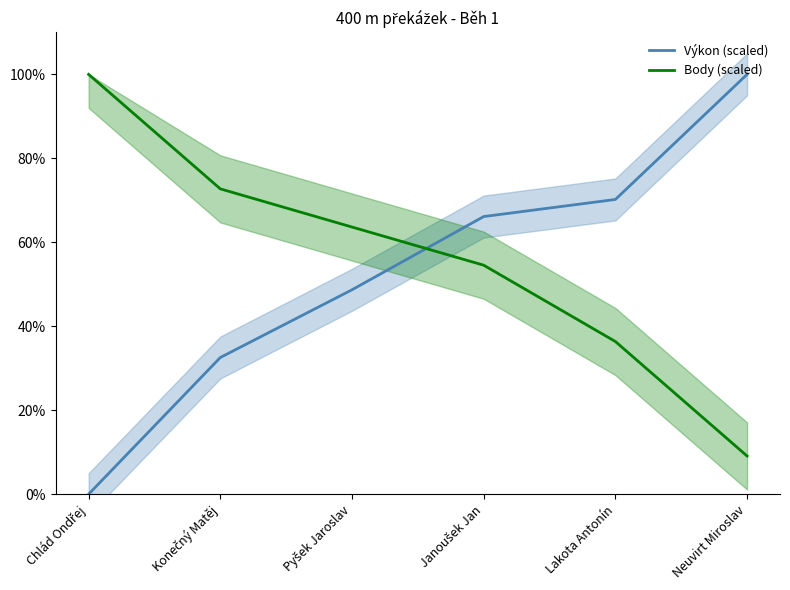

Is it true that Body (scaled) equals 23.1 at Lakota Antonín?

False